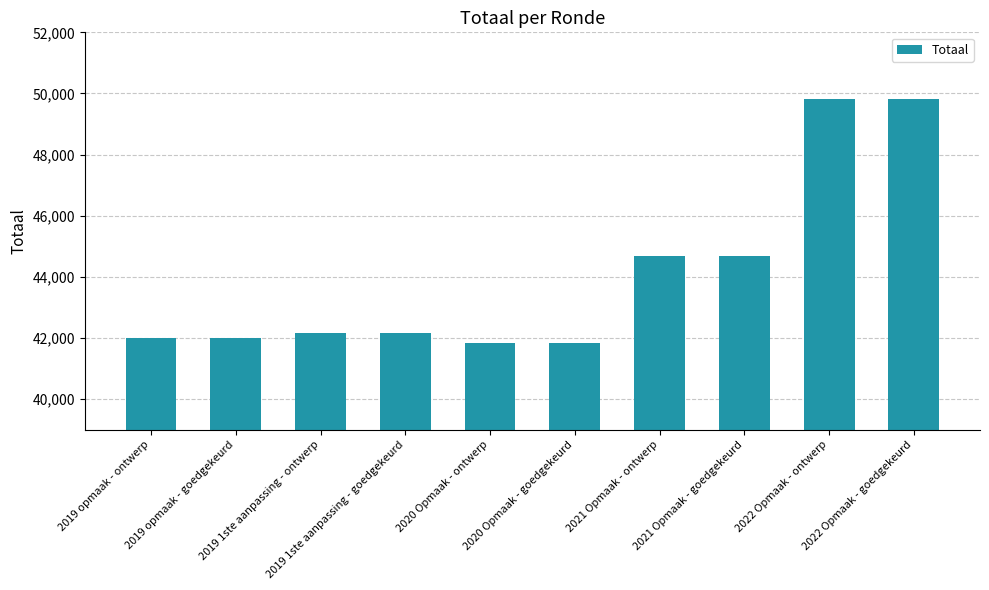

Does the chart contain any negative values?

No